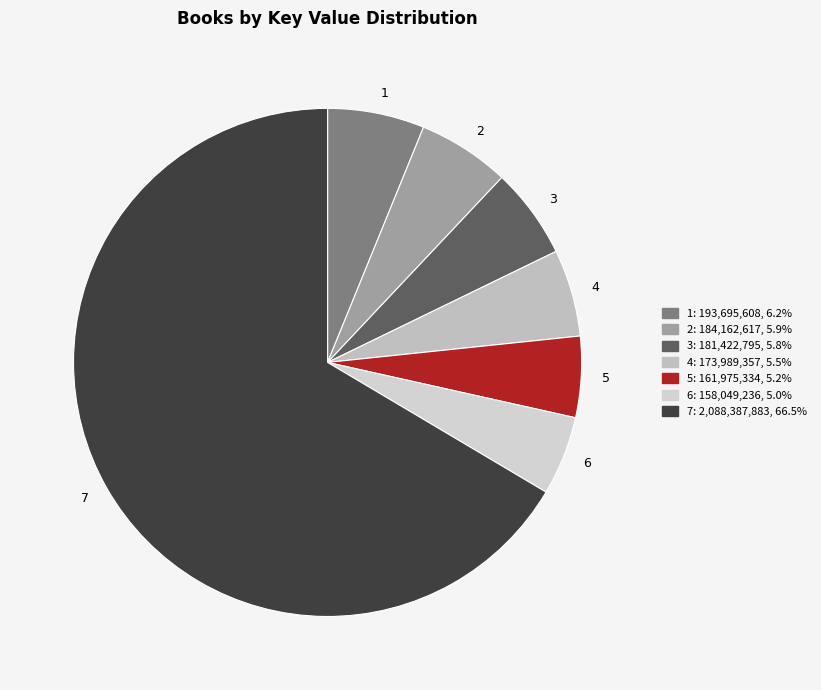

Approximately how many times larger is the value at 3 compared to 4?

1.0